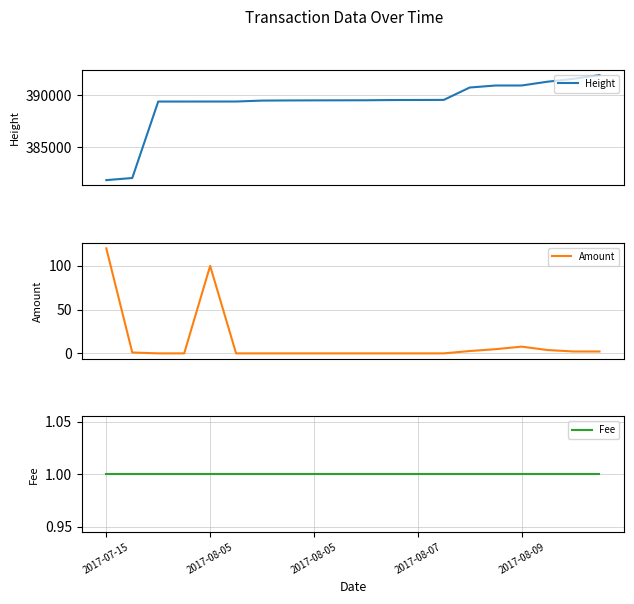

The value of Amount at 2017-08-09 is 7.7. True or false?

True